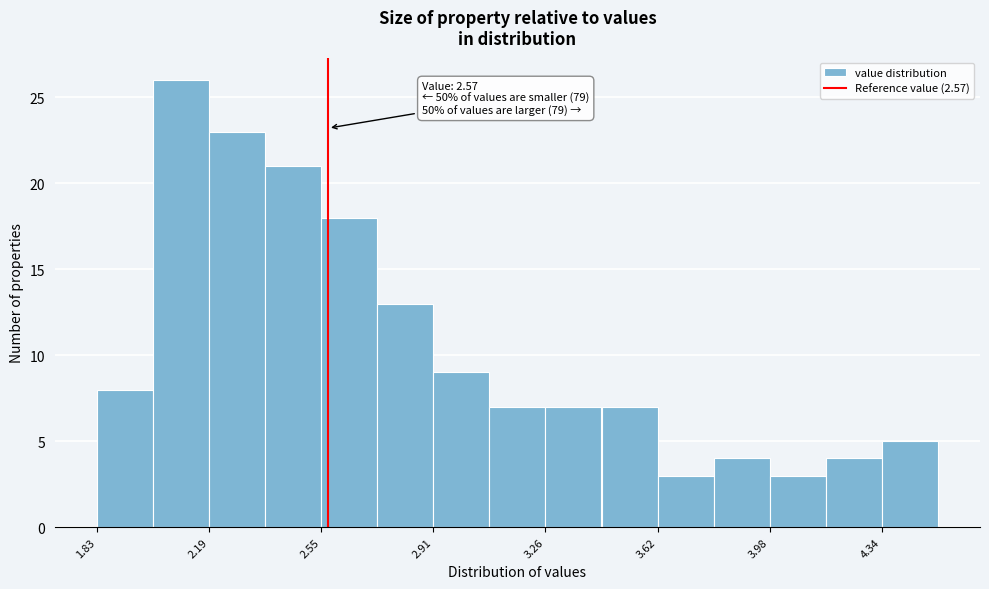

Around what value on the x-axis is the tallest bar? Give the approximate position of its centre, as read against the axis.

2.10